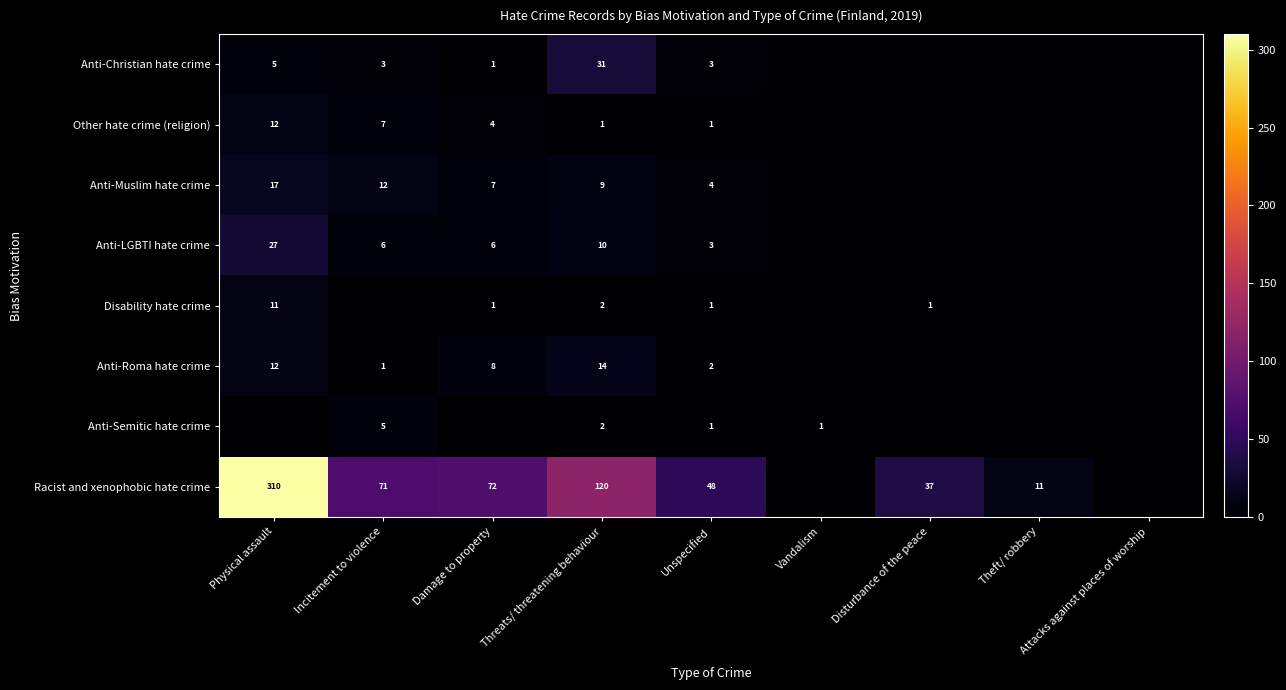

Which category has the lowest value across all series?

Vandalism